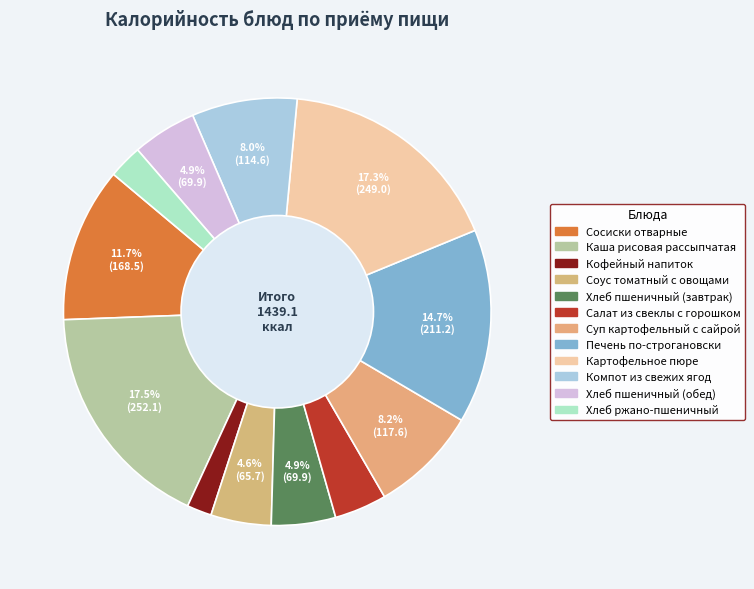

Approximately how many times larger is the value at Хлеб пшеничный (завтрак) compared to Соус томатный с овощами?

1.1